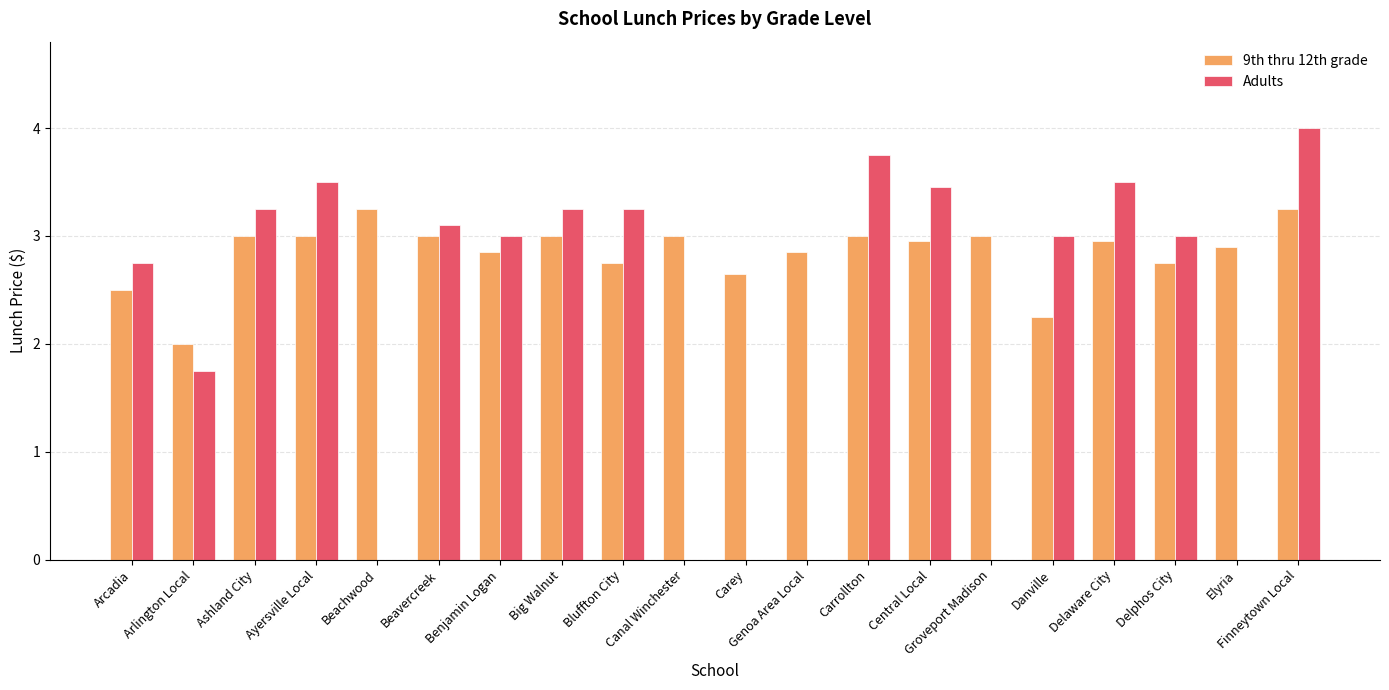

Which has a higher value, Delaware City or Delphos City?

Delaware City